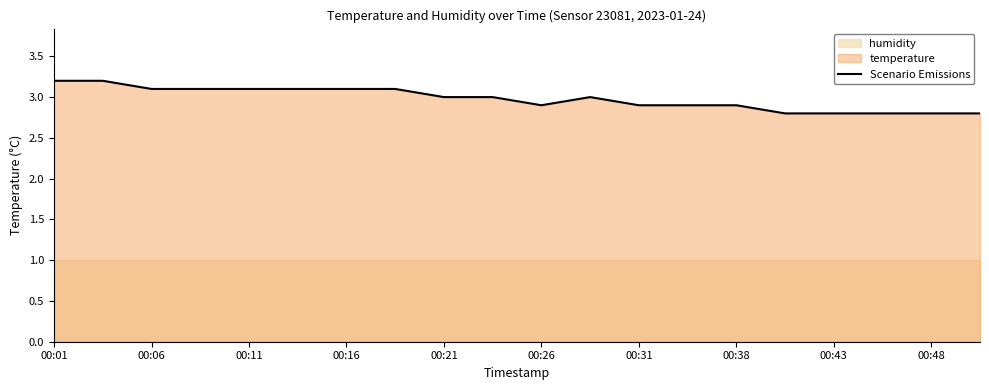

Is it true that Scenario Emissions equals 3.1 at 00:16?

True